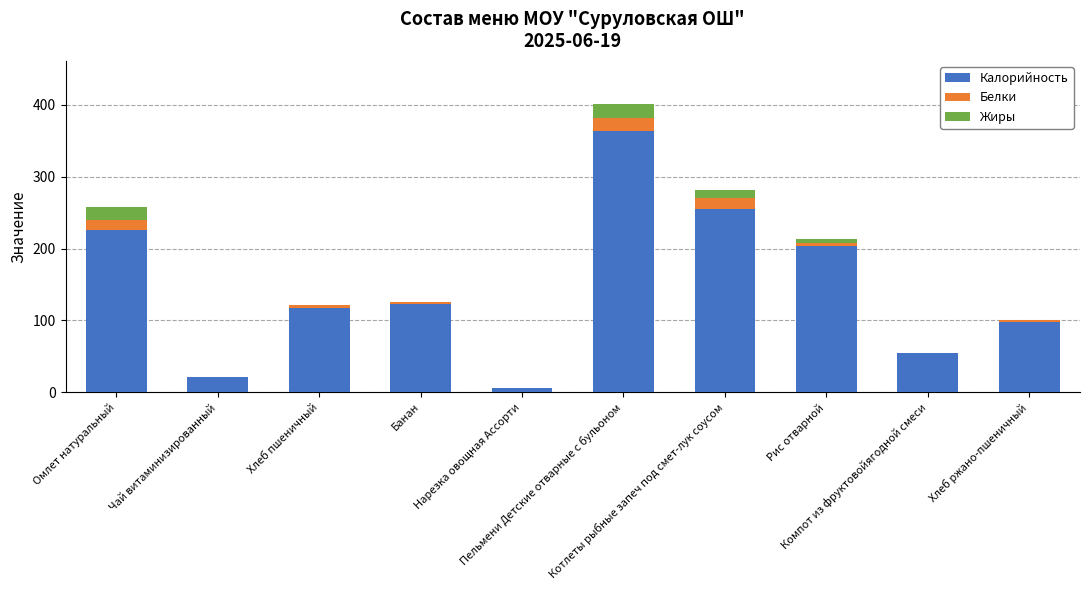

How many series are shown in this chart?

3